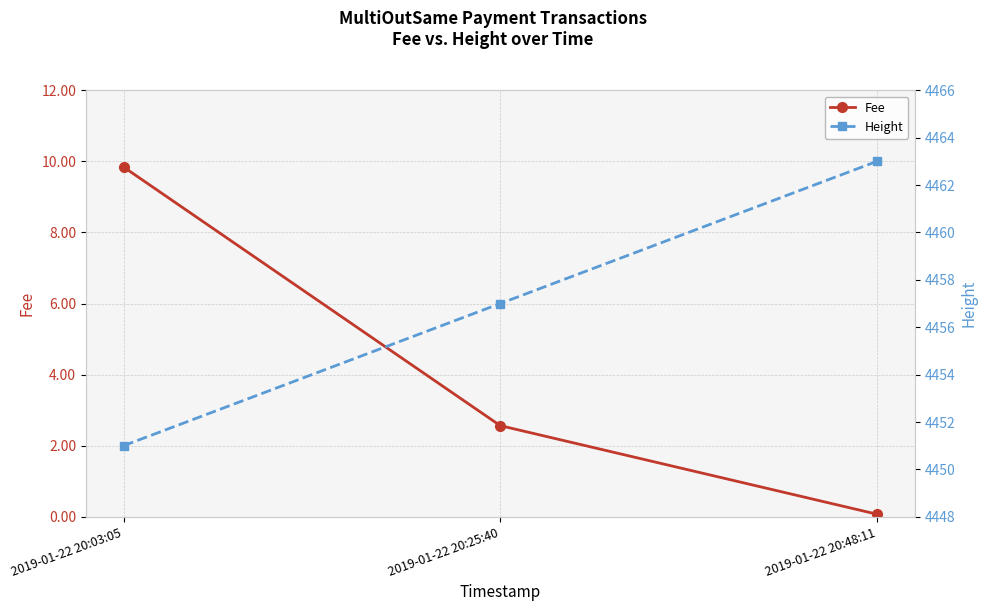

Read the Fee value at 2019-01-22 20:48:11.

0.1